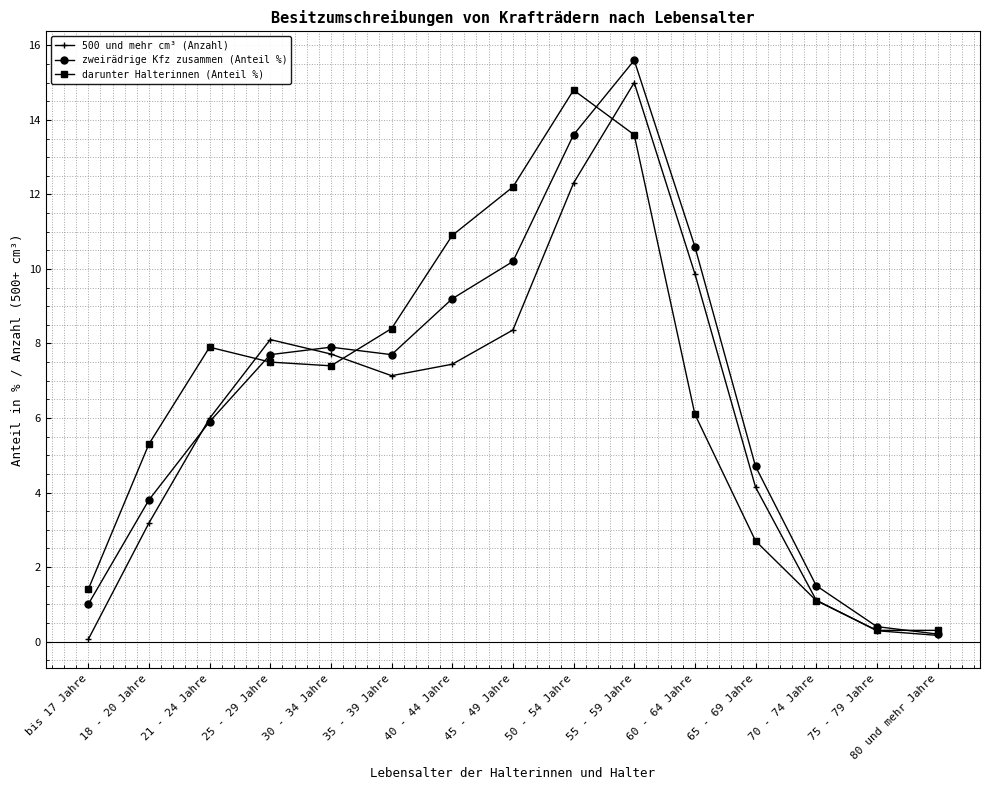

True or false: 500 und mehr cm³ (Anzahl) has a value of 7.4 at 40 - 44 Jahre.

True